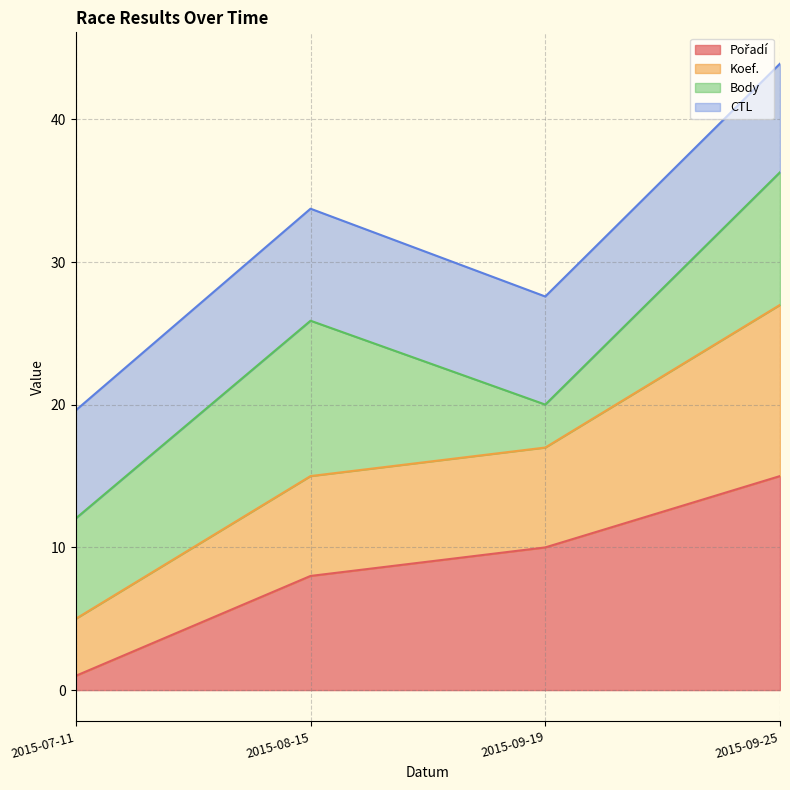

What is the total value across all series at 2015-09-19?

27.6